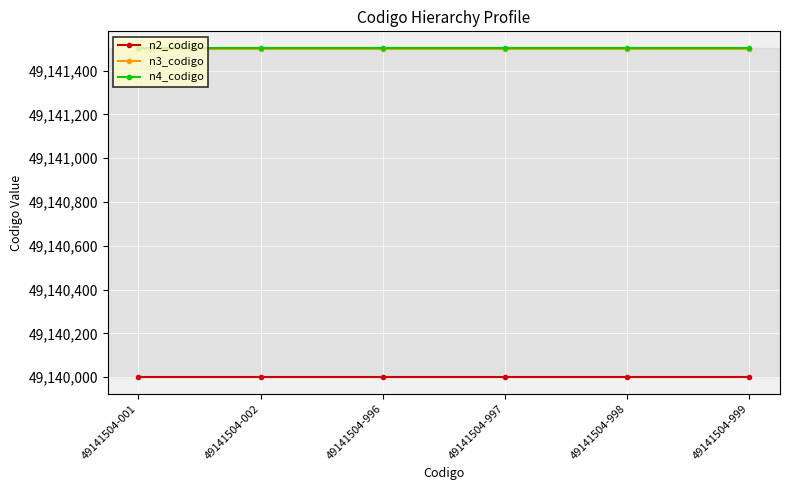

How many categories are shown in the chart?

6